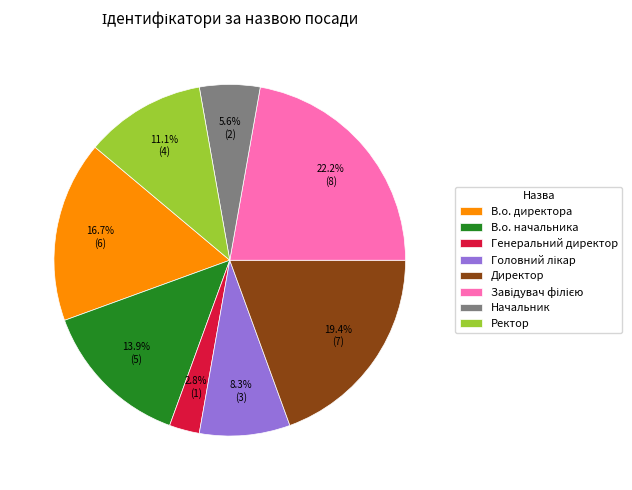

To the nearest percent, what is the difference between the largest and smallest slice percentages?

19%